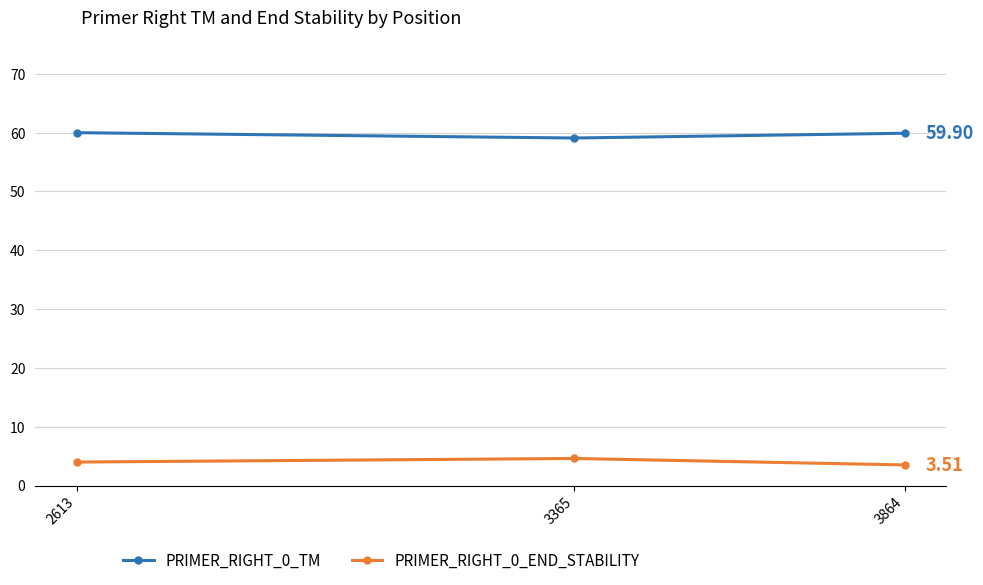

At which label is PRIMER_RIGHT_0_TM closest to 59?

3365